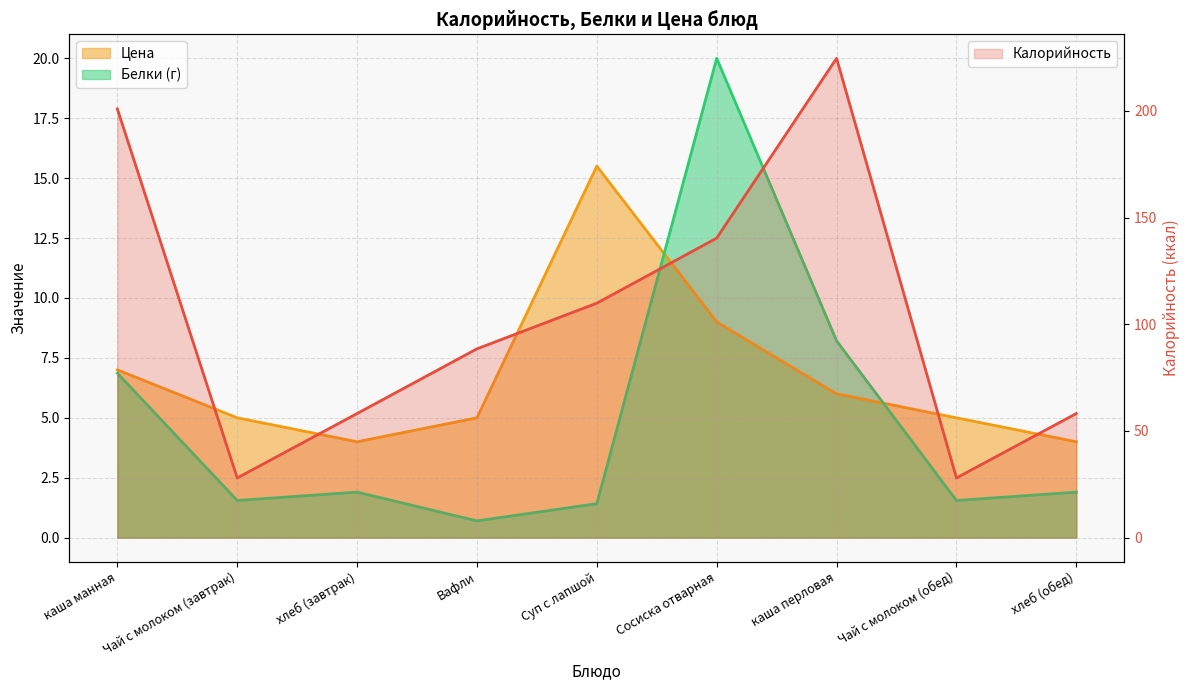

True or false: Цена and Калорийность intersect in this chart.

False